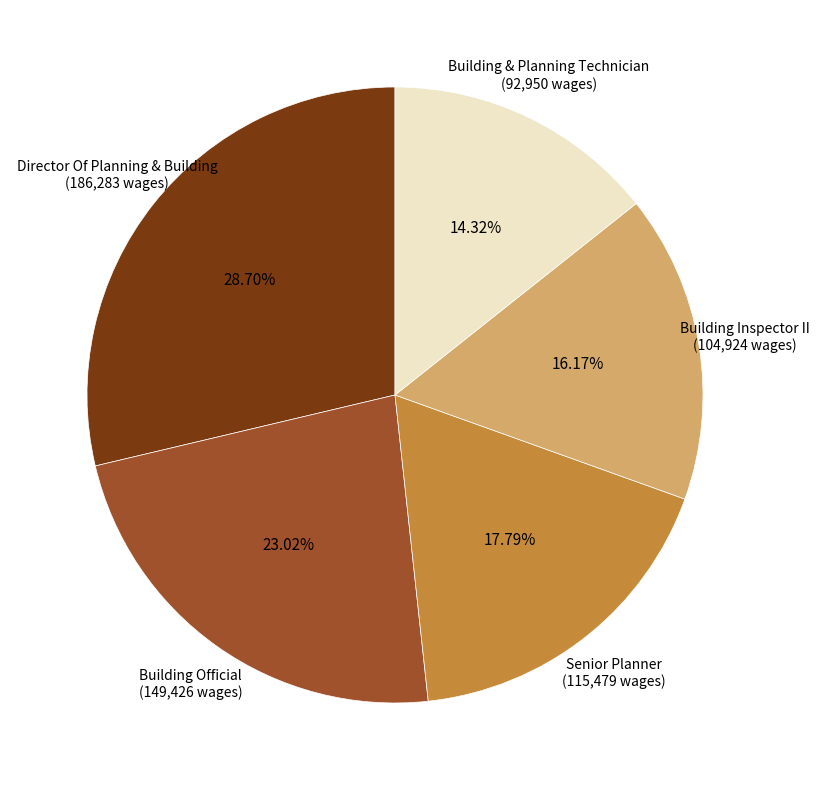

Do Director Of Planning & Building and Senior Planner together represent more than half of the pie?

No